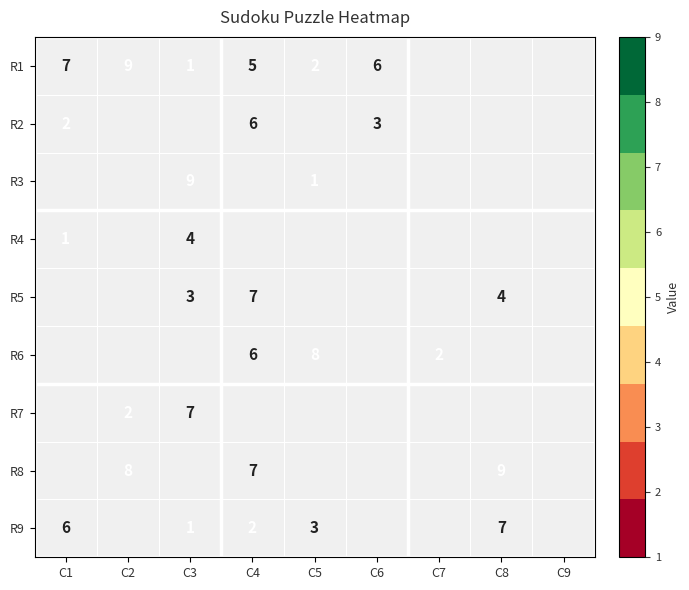

The R7 series shows 7 at C3. True or false?

True